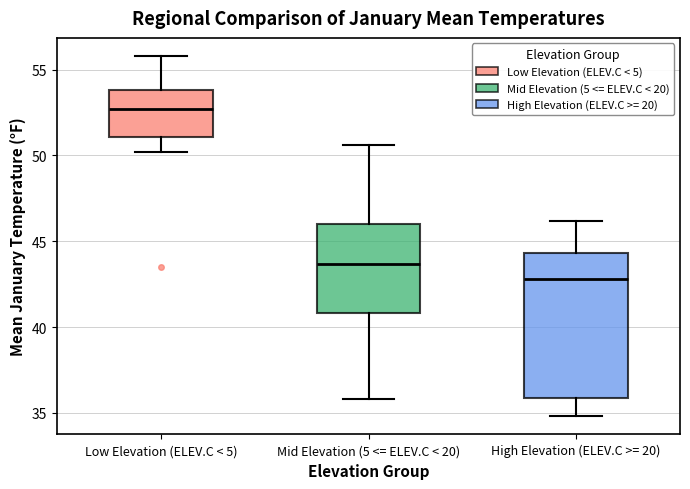

Where does the median line of the box for High Elevation (ELEV.C >= 20) sit on the y-axis? The values are not printed on the chart, so give them approximately, as read against the axis.

43.0